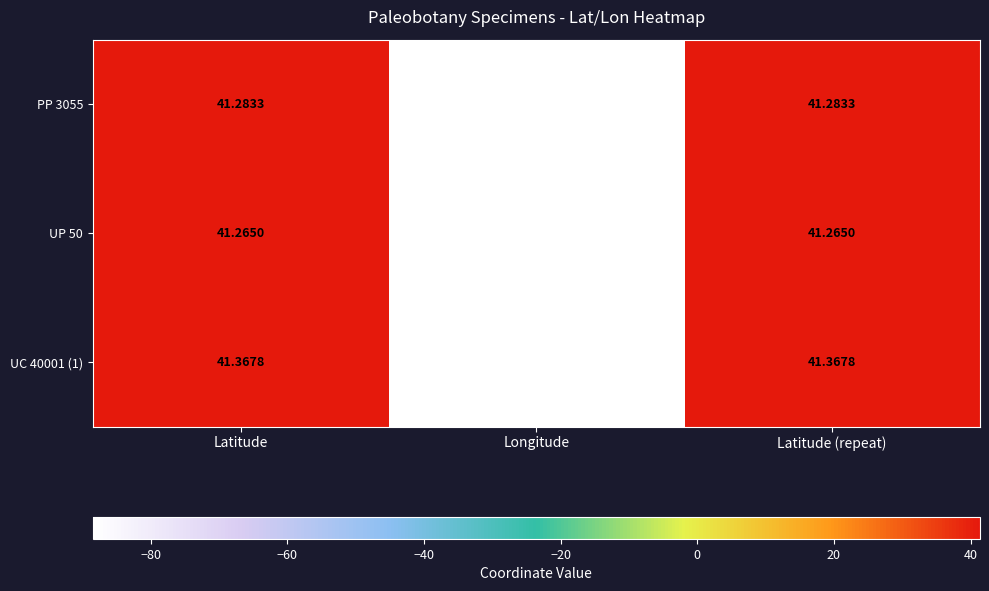

Is the value of PP 3055 at Latitude (repeat) greater than the value of UC 40001 (1) at Latitude?

No